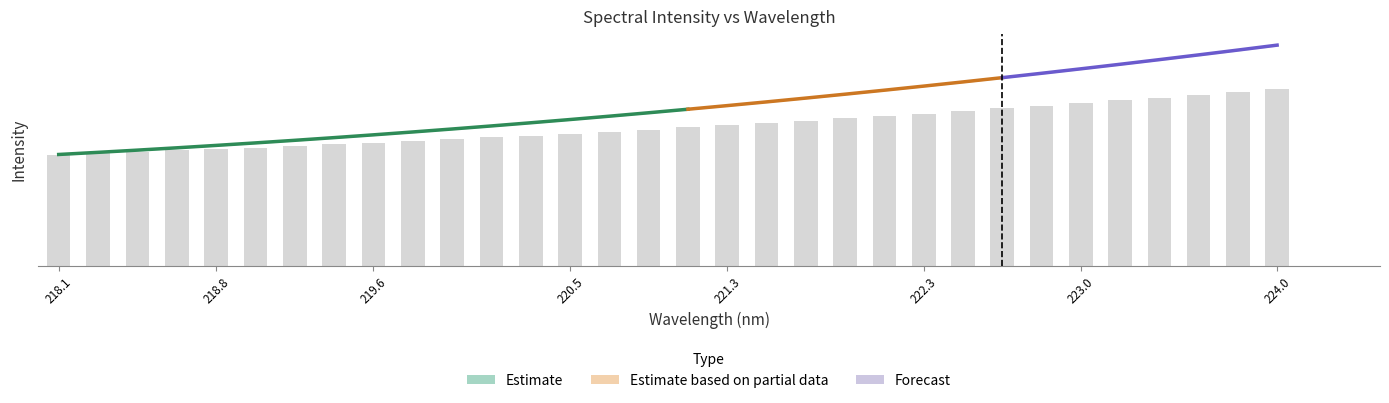

The chart shows a value of 2336.0 at 223.2172. True or false?

True